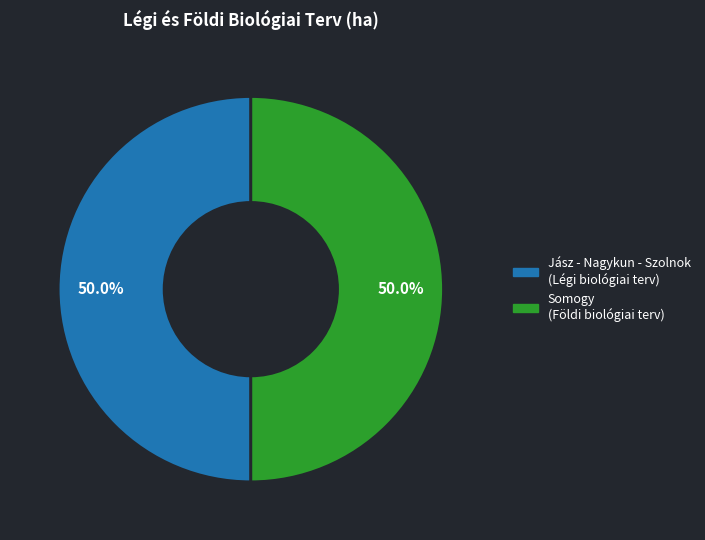

What percentage is NOT represented by Jász - Nagykun - Szolnok?

50.0%